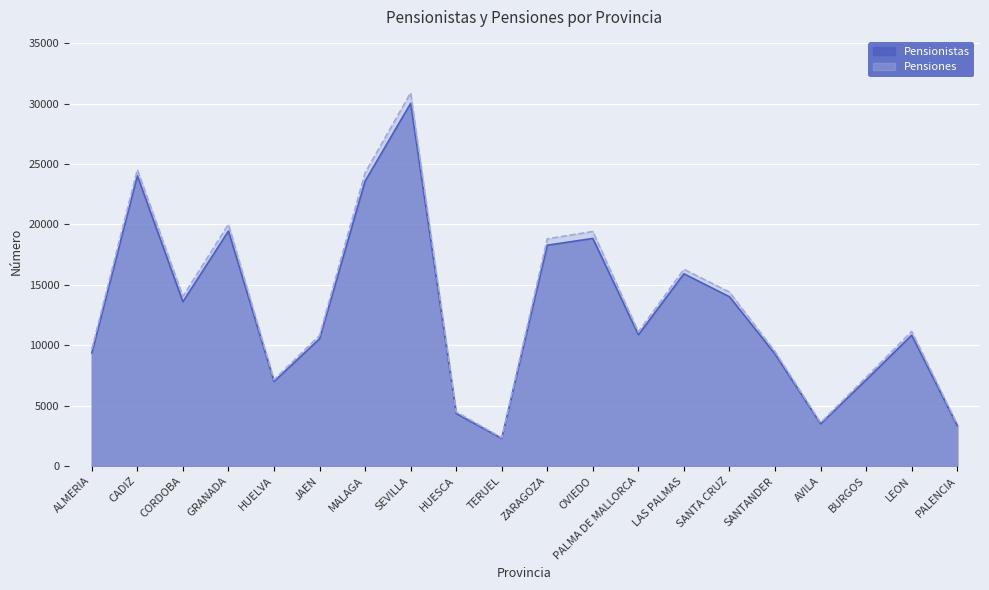

Reading right to left, list all the values displayed in this chart.

Pensionistas: PALENCIA=3334	LEON=10827	BURGOS=7127	AVILA=3484	SANTANDER=9269	SANTA CRUZ=14014	LAS PALMAS=15914	PALMA DE MALLORCA=10858	OVIEDO=18844	ZARAGOZA=18285	TERUEL=2272	HUESCA=4338	SEVILLA=30037	MALAGA=23590	JAEN=10527	HUELVA=6993	GRANADA=19459	CORDOBA=13601	CADIZ=24034	ALMERIA=9361
Pensiones: PALENCIA=3456	LEON=11143	BURGOS=7335	AVILA=3585	SANTANDER=9465	SANTA CRUZ=14394	LAS PALMAS=16290	PALMA DE MALLORCA=11097	OVIEDO=19420	ZARAGOZA=18811	TERUEL=2335	HUESCA=4475	SEVILLA=30906	MALAGA=24280	JAEN=10801	HUELVA=7132	GRANADA=20017	CORDOBA=14043	CADIZ=24535	ALMERIA=9667